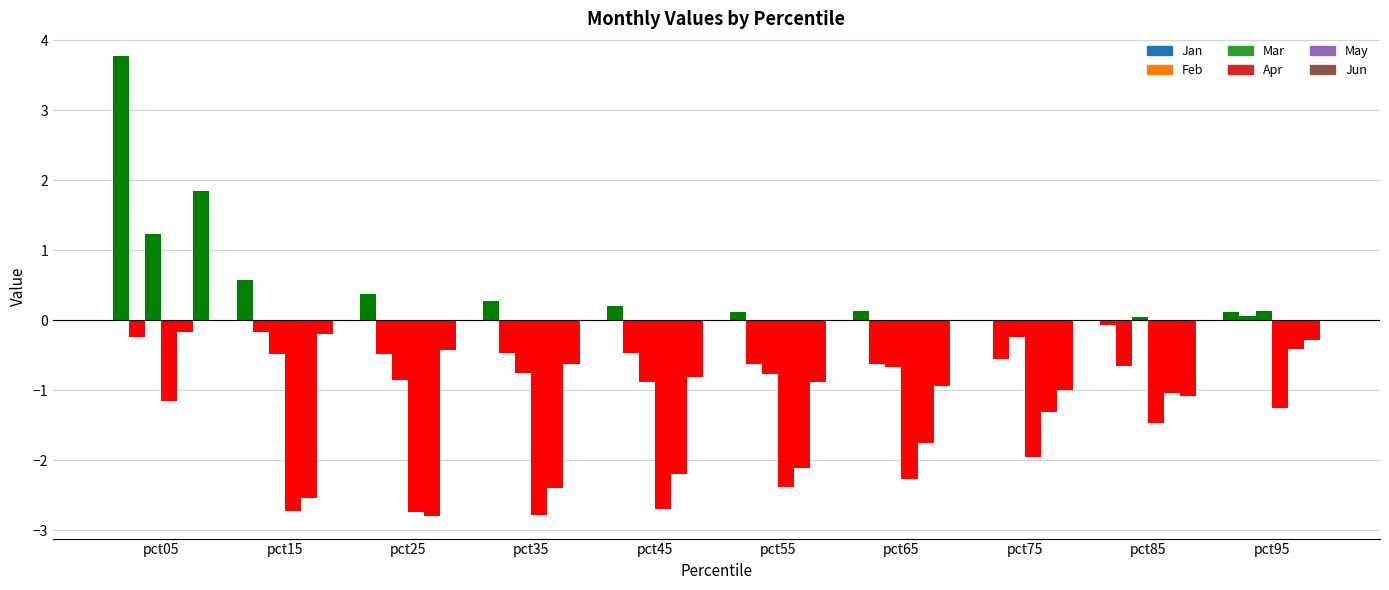

How many categories are shown in the chart?

10